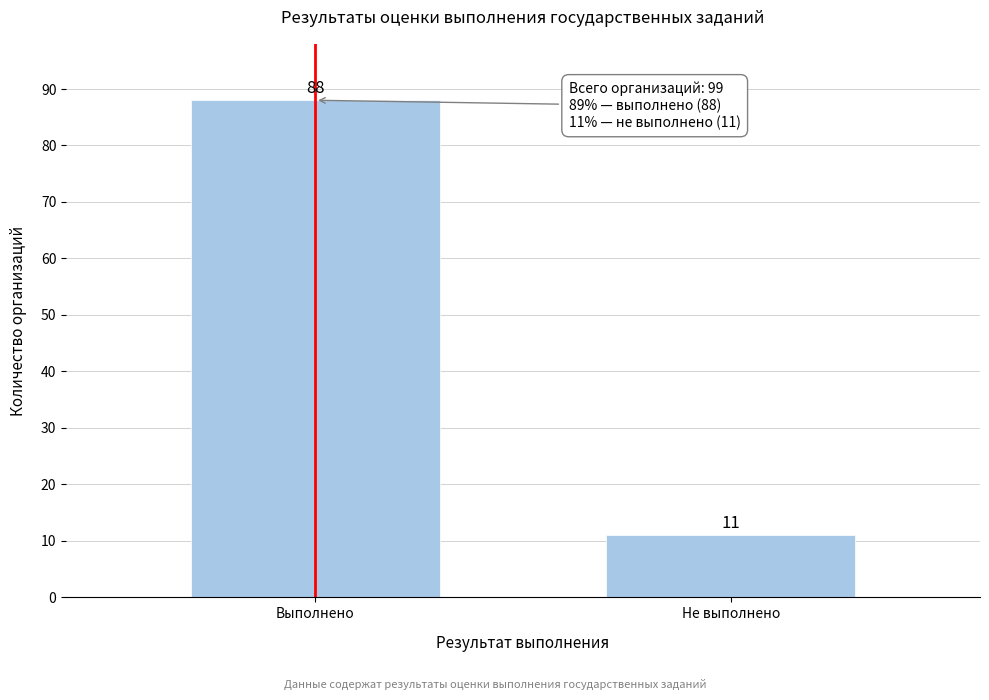

Reading left to right, what are all the values shown in this chart?

Выполнено=88	Не выполнено=11